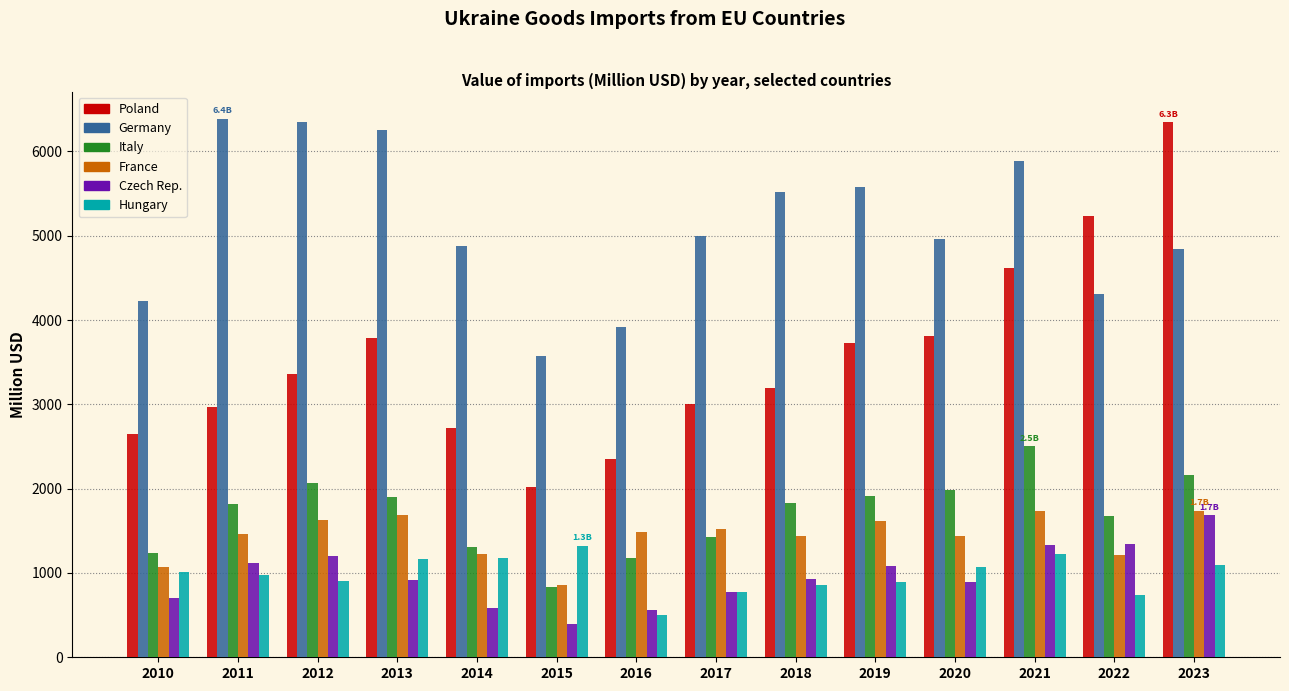

True or false: Poland has a value of 1391.8 at 2017.

False